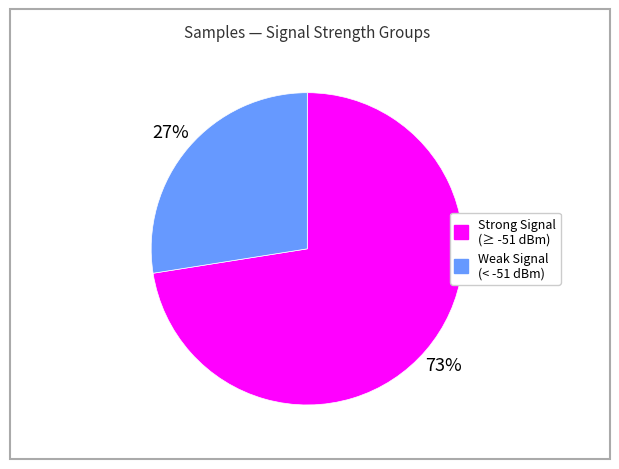

Is there a majority slice in this chart?

Yes